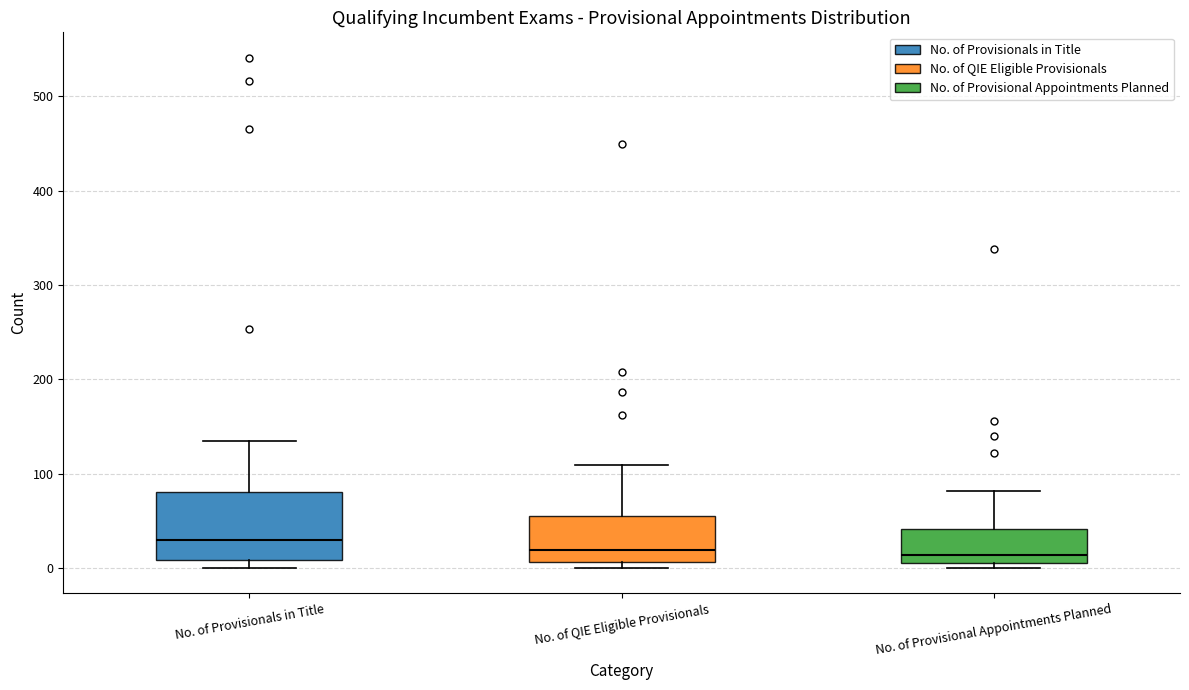

Reading left to right, transcribe this box plot: for each box, give where its median line is, the range the box spans, and where its two whiskers end, as read against the y-axis. The values are not printed on the chart, so give them approximately, as read against the axis.

No. of Provisionals in Title: median 30, box 10 to 80, whiskers 0 to 140
No. of QIE Eligible Provisionals: median 20, box 10 to 60, whiskers 0 to 110
No. of Provisional Appointments Planned: median 10 (just above the box's lower edge), box 10 to 40, whiskers 0 to 80